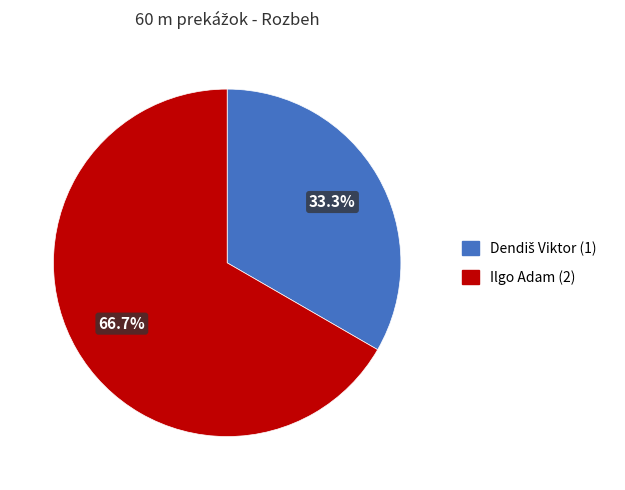

True or false: Ilgo Adam accounts for 57% of the total.

False